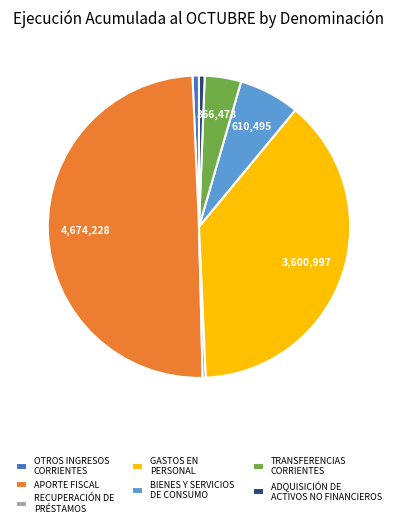

Is ADQUISICIÓN DE ACTIVOS NO FINANCIEROS the majority of the pie?

No